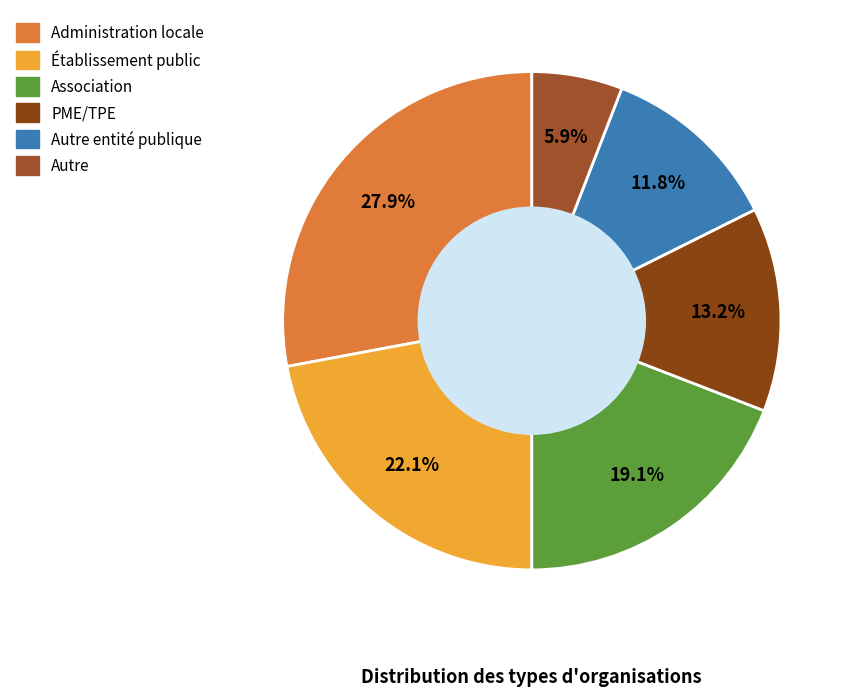

Rank the categories by value from lowest to highest.

Autre, Autre entité publique, PME/TPE, Association, Établissement public, Administration locale